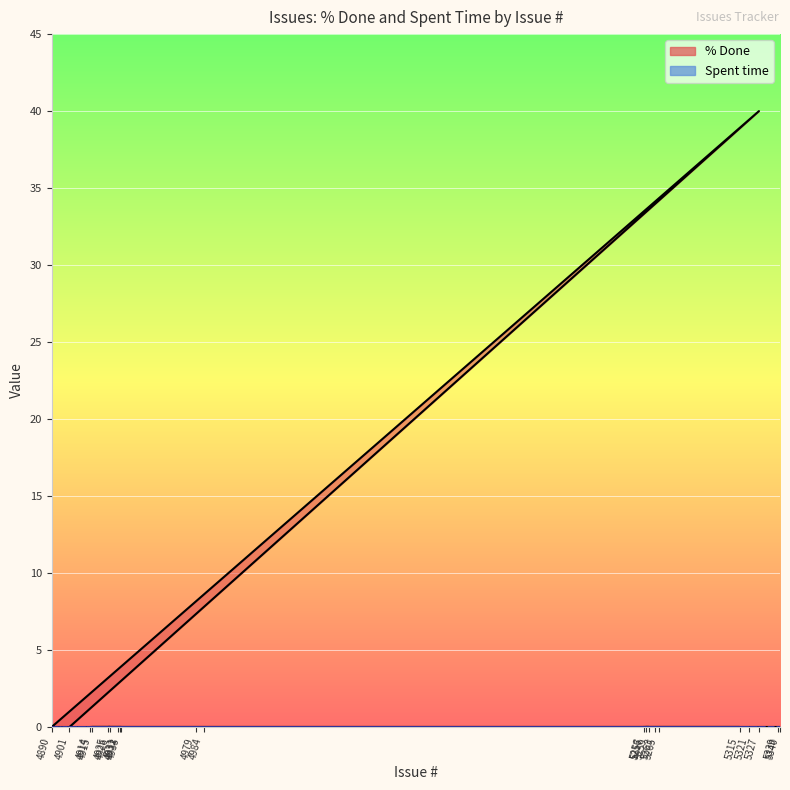

Which has a higher value, 5321 or 4915?

5321